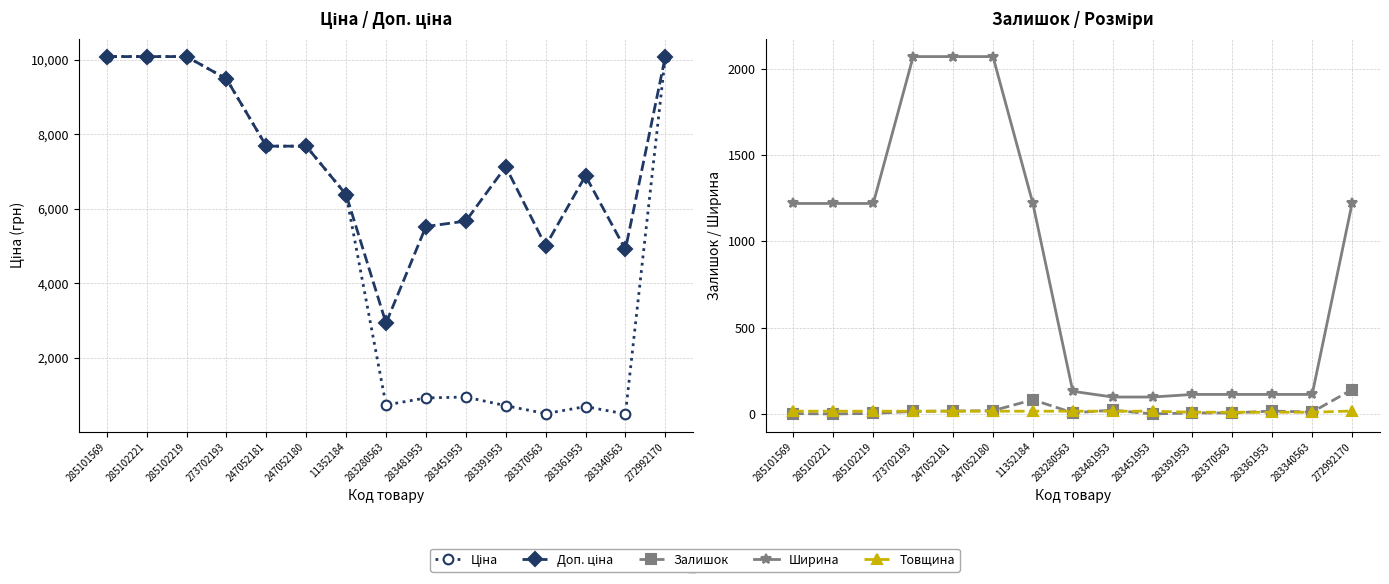

True or false: Ширина has a value of 745.1 at 285102219.

False